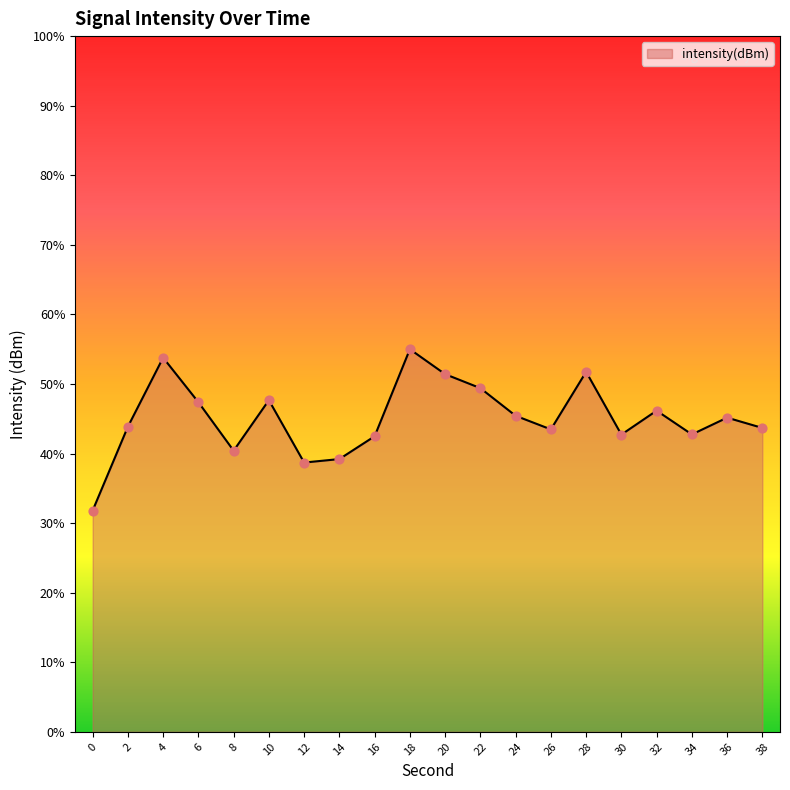

What is the change in value from 20 to 34?

-0.9